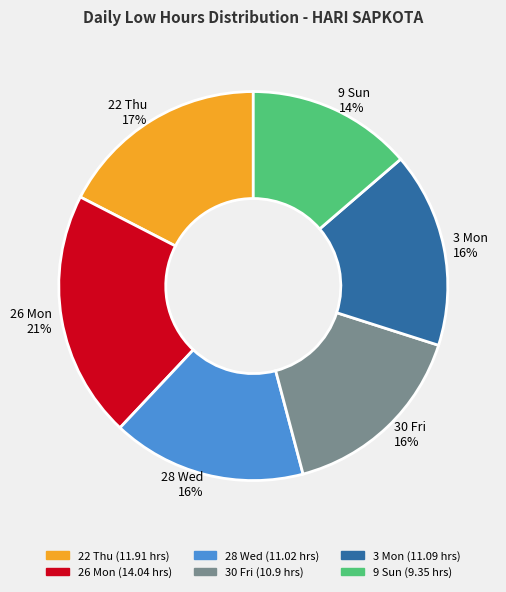

The 26 Mon slice represents 21% of the pie. True or false?

True